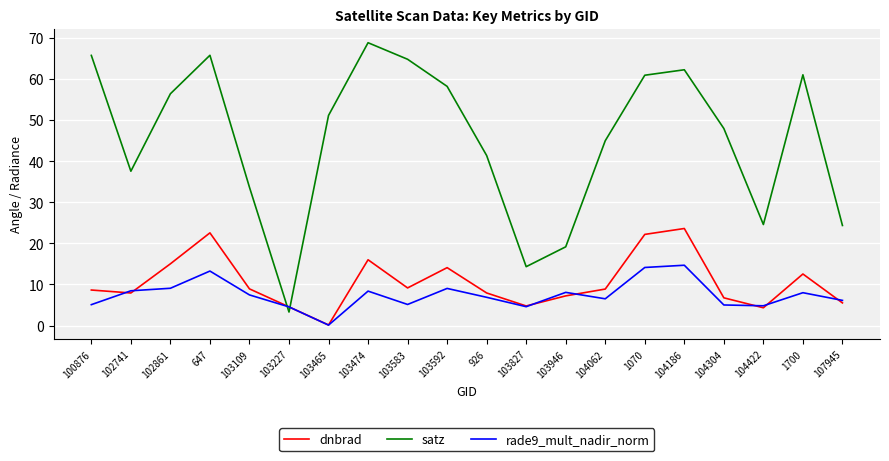

What is the highest value of the dnbrad series?

23.6